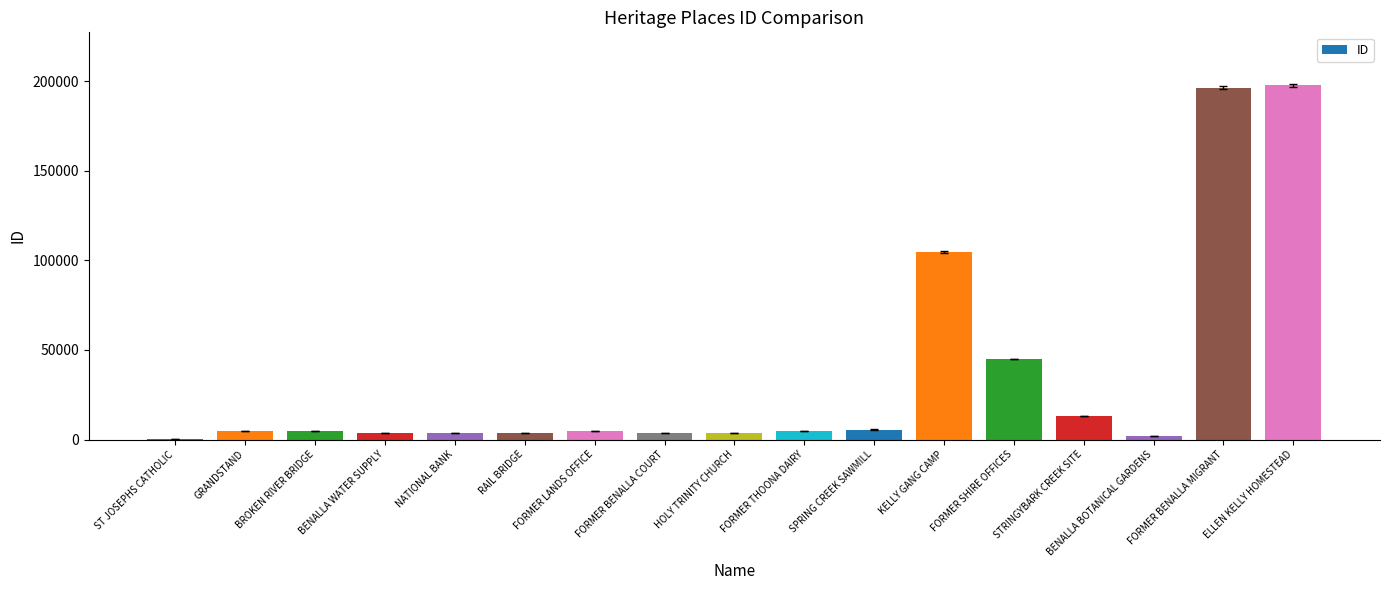

What is the change in value from BROKEN RIVER BRIDGE to FORMER LANDS OFFICE?

+144